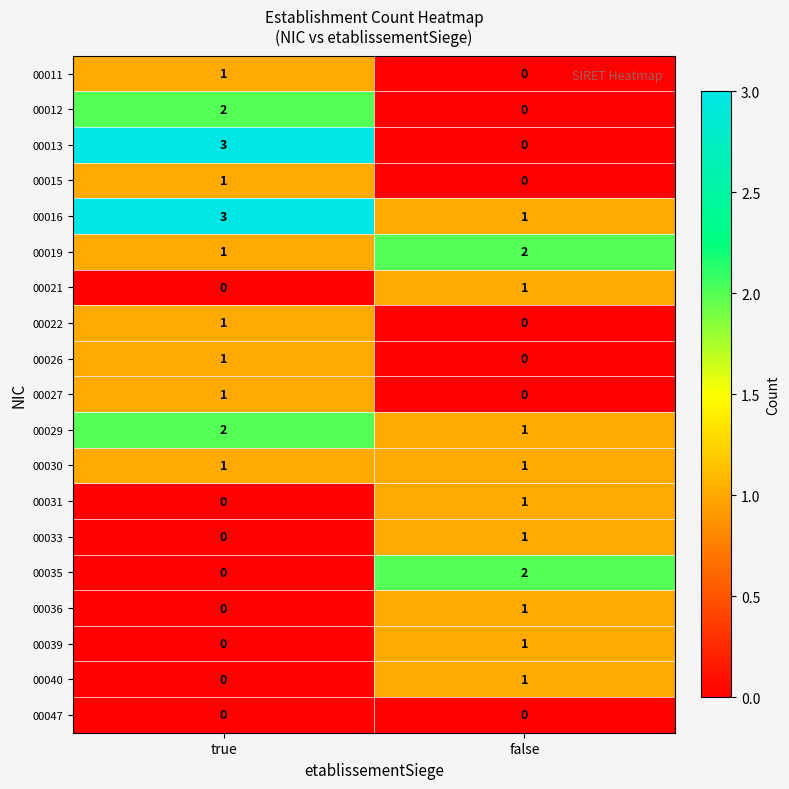

Rank the categories by 00022 value from lowest to highest.

false, true